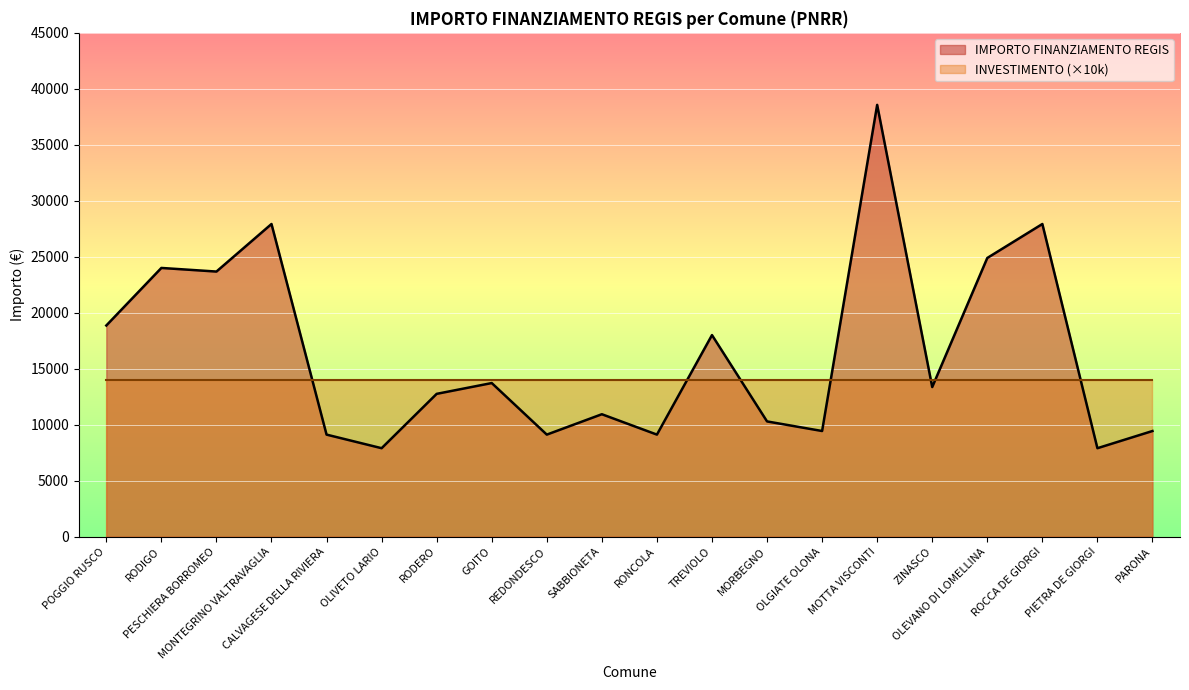

How many distinct data groups are displayed?

2